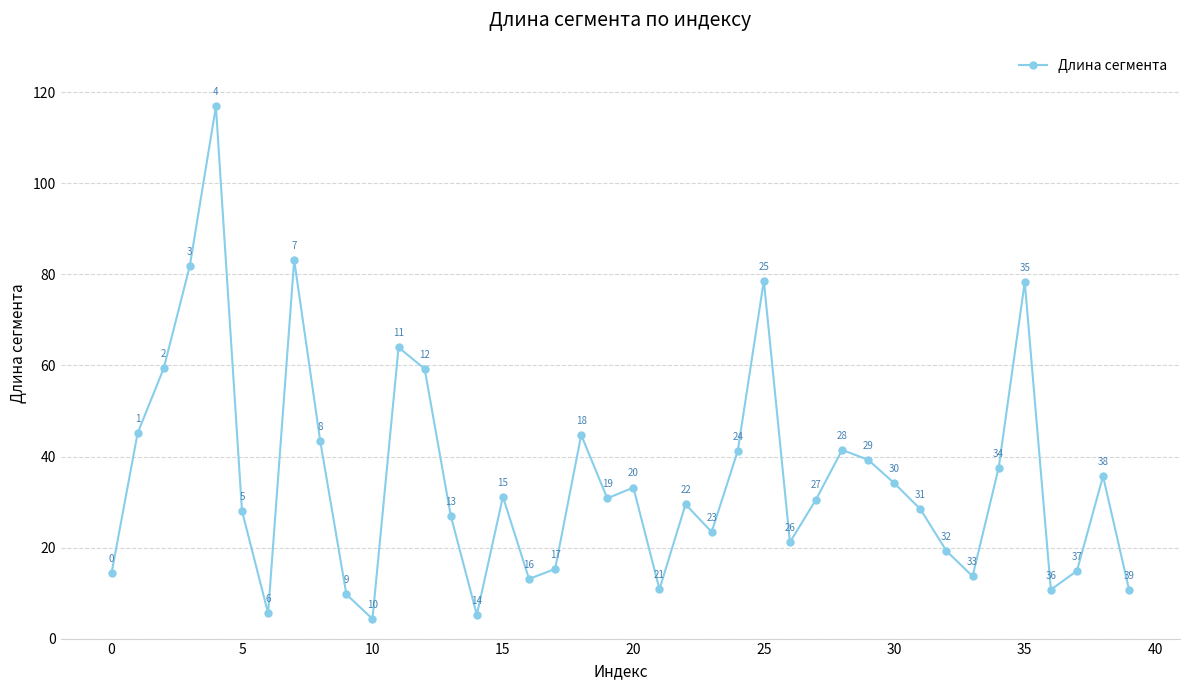

What is the smallest value displayed?

4.3